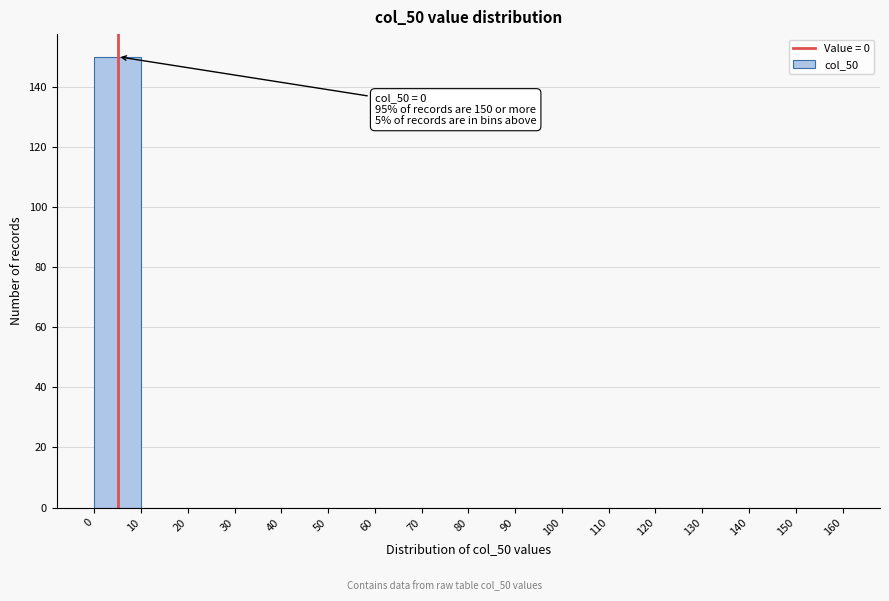

Which range on the x-axis has the tallest bar?

0 to 10